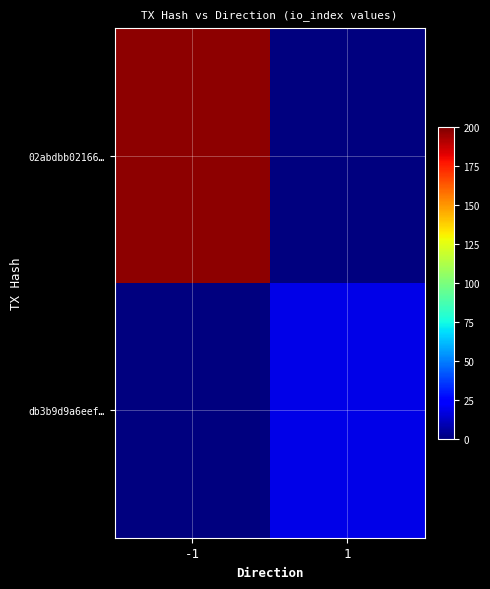

What is the total value across all series at -1?

197